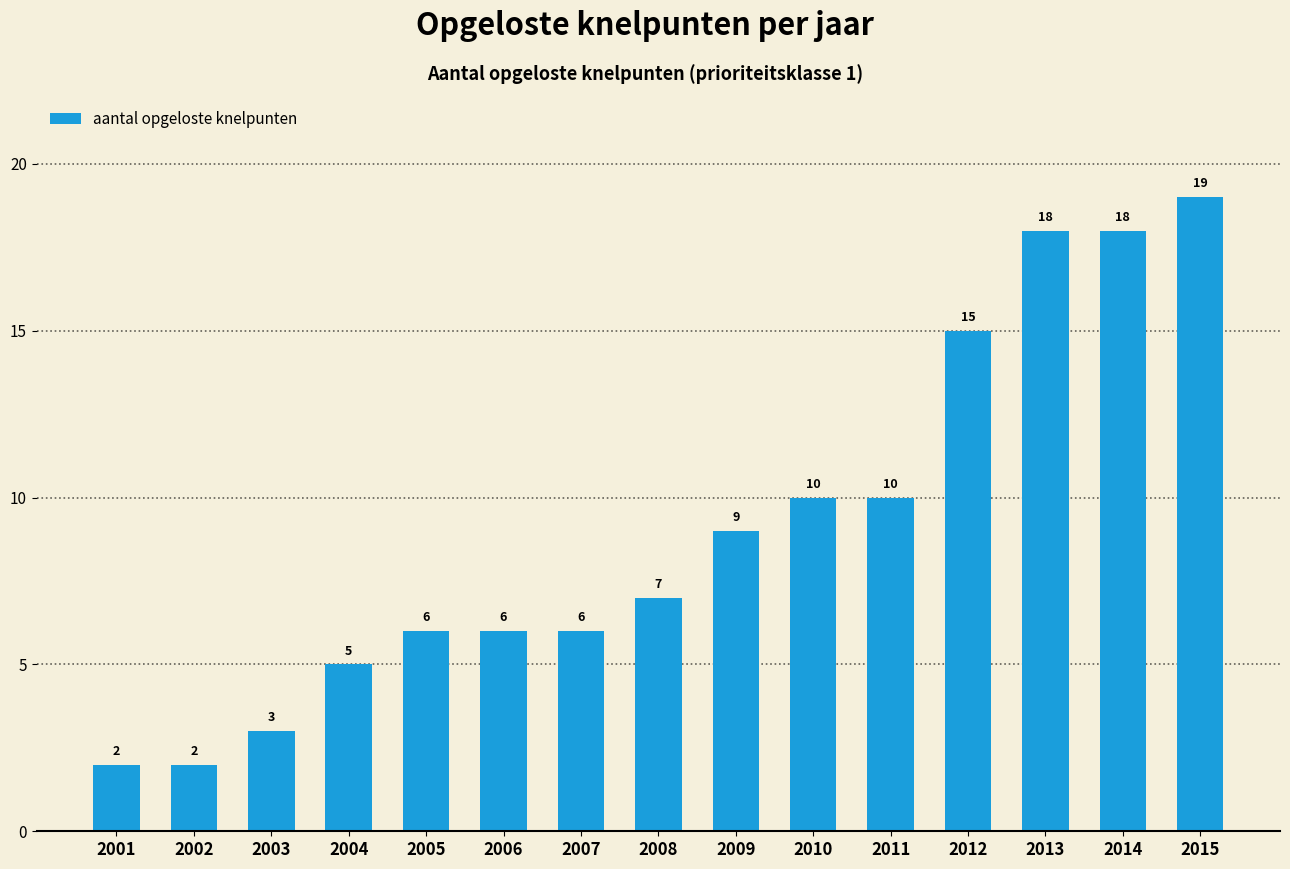

What value does the data have at 2006?

6